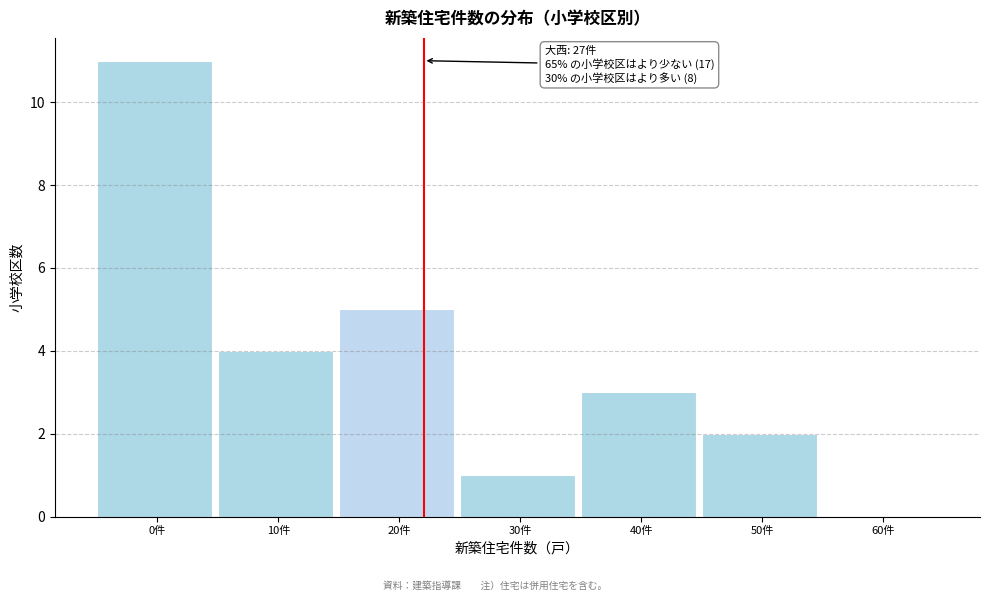

Reading right to left, extract all data points from this chart.

60件=0	50件=2	40件=3	30件=1	20件=5	10件=4	0件=11